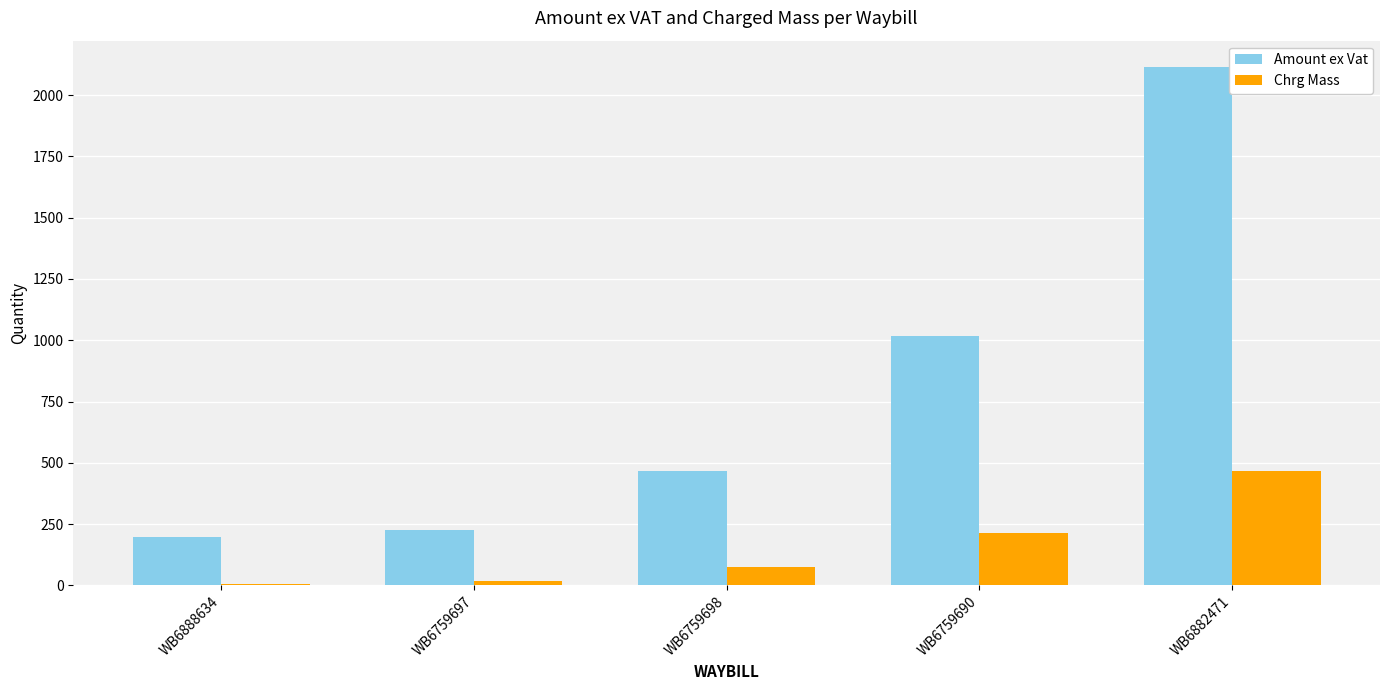

How many data points in Amount ex Vat are above 465?

3